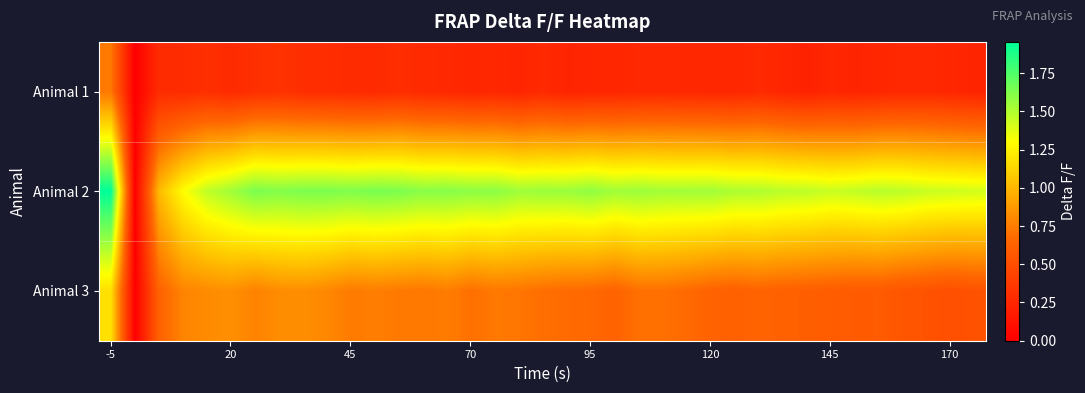

Reading left to right, extract all data points from this chart.

Animal 1: 0.7	0.0	0.3	0.3	0.3	0.3	0.3	0.3	0.3	0.3	0.3	0.3	0.3	0.3	0.3	0.2	0.3	0.2	0.3	0.2	0.2	0.2	0.3	0.3	0.3	0.3	0.3	0.3	0.2	0.2	0.2	0.2	0.2	0.3	0.3	0.2	0.2
Animal 2: 2.0	0.0	1.0	1.3	1.5	1.5	1.6	1.6	1.6	1.6	1.6	1.6	1.6	1.6	1.6	1.6	1.6	1.6	1.6	1.6	1.6	1.5	1.6	1.5	1.5	1.5	1.5	1.5	1.5	1.5	1.4	1.5	1.5	1.5	1.4	1.4	1.4
Animal 3: 1.2	0.0	0.6	0.8	0.8	0.8	0.8	0.8	0.8	0.8	0.7	0.8	0.7	0.7	0.7	0.7	0.7	0.7	0.7	0.7	0.7	0.6	0.7	0.7	0.7	0.6	0.6	0.6	0.6	0.6	0.6	0.6	0.6	0.5	0.5	0.5	0.5